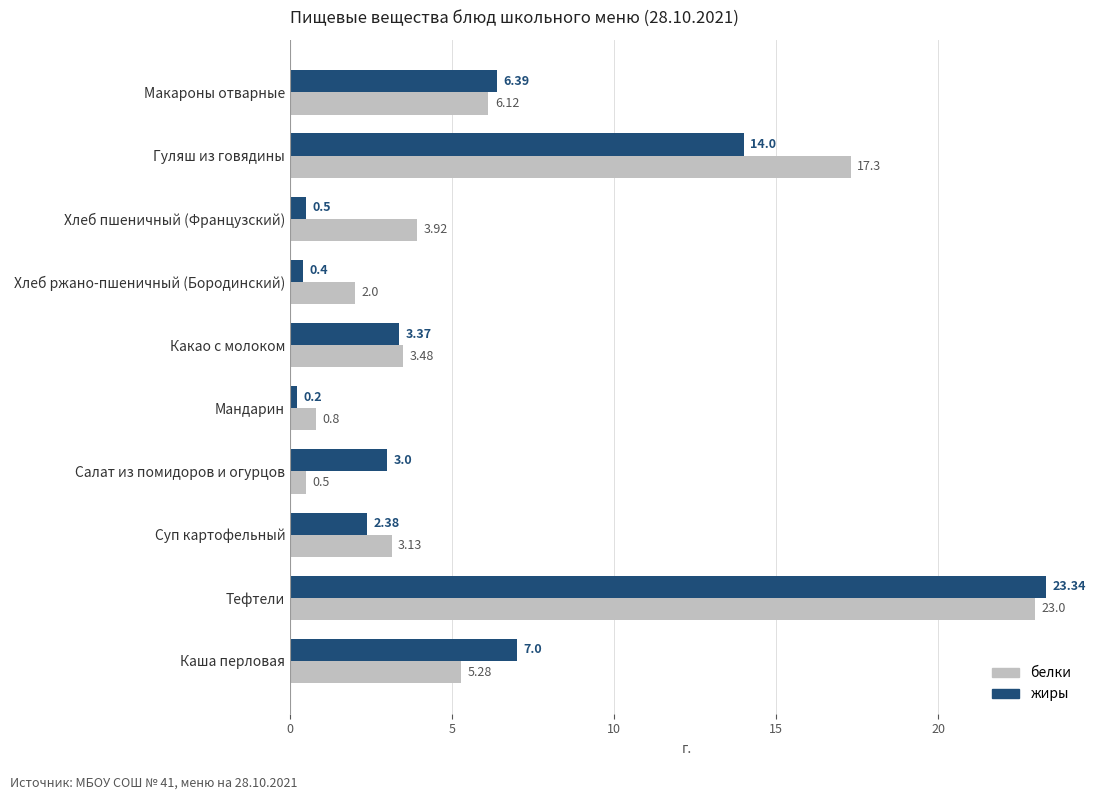

At which label does белки reach its minimum?

Салат из помидоров и огурцов